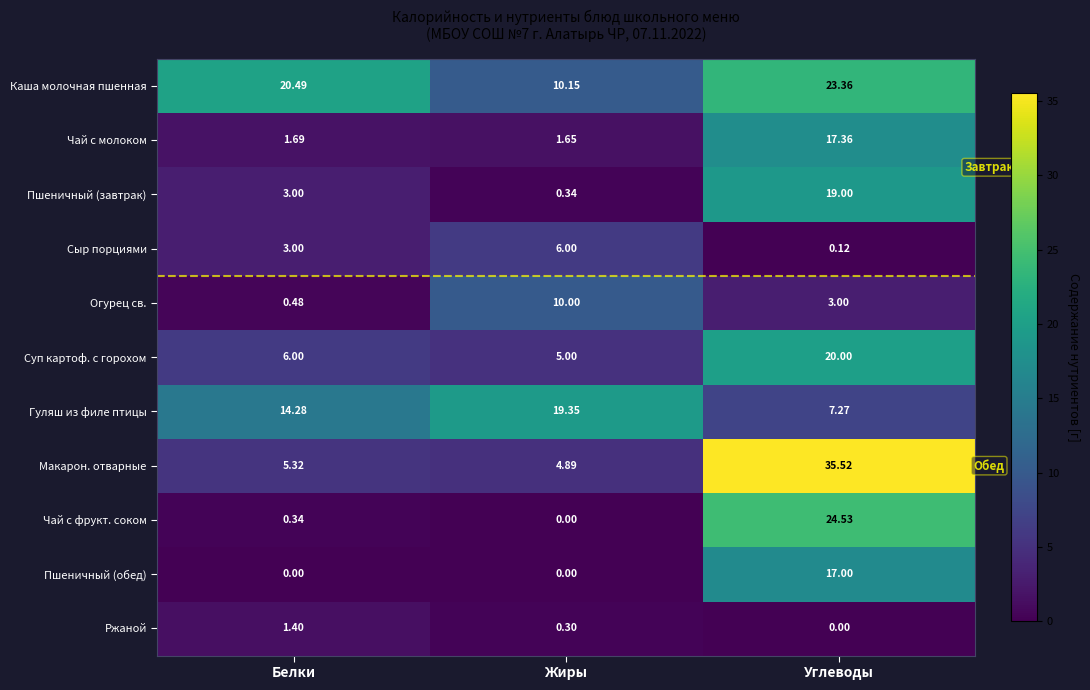

At Углеводы, list the series in order from smallest to largest.

Ржаной, Сыр порциями, Огурец св., Гуляш из филе птицы, Пшеничный (обед), Чай с молоком, Пшеничный (завтрак), Суп картоф. с горохом, Каша молочная пшенная, Чай с фрукт. соком, Макарон. отварные